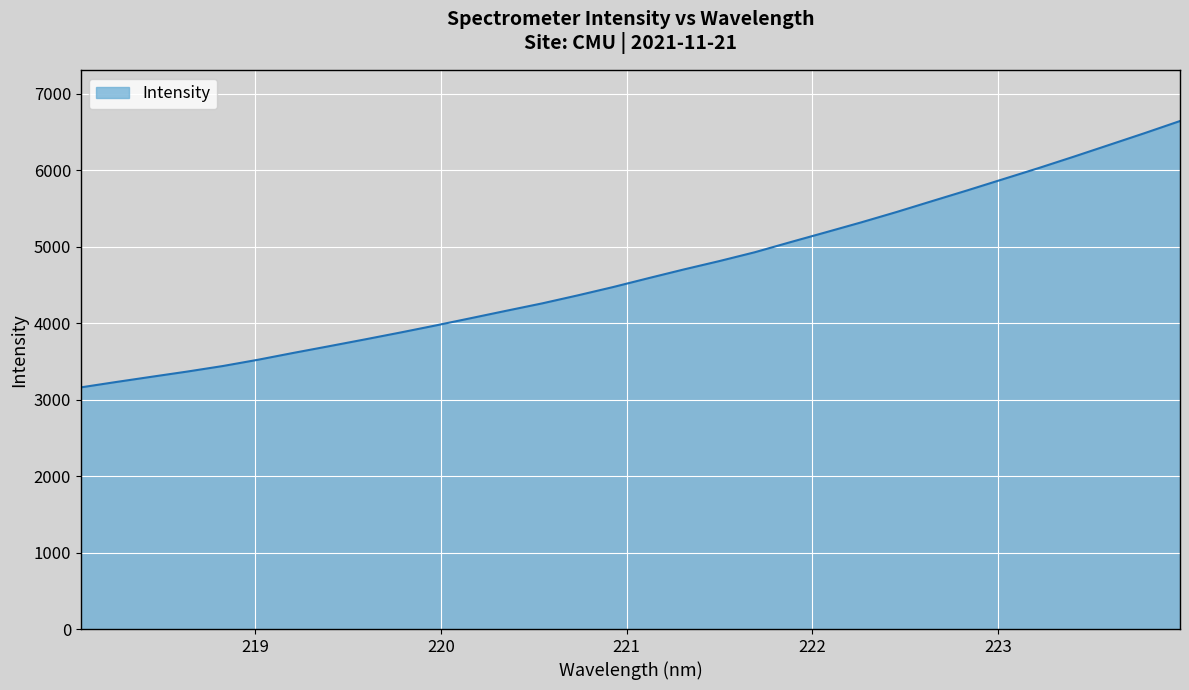

What is the maximum value shown in the chart?

6641.8